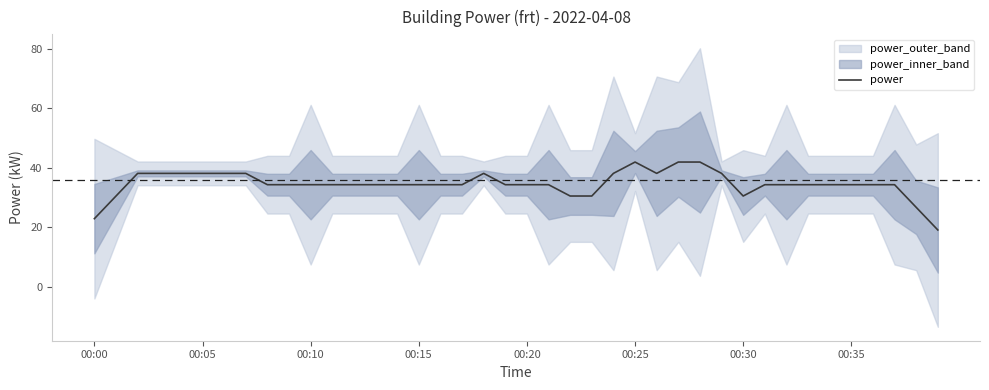

What is the minimum value for power?

19.1